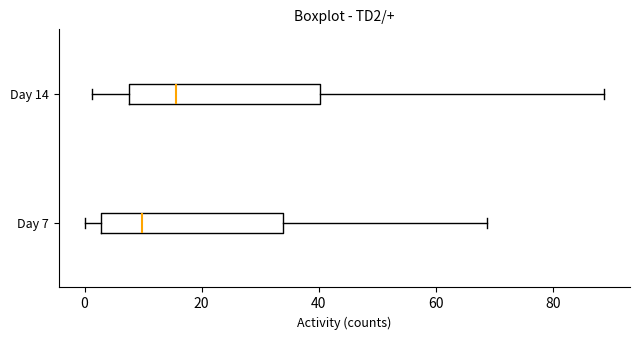

Reading bottom to top, transcribe this box plot: for each box, give where its median line is, the range the box spans, and where its two whiskers end, as read against the x-axis. The values are not printed on the chart, so give them approximately, as read against the axis.

Day 7: median 10, box 2 to 34, whiskers 0 to 68
Day 14: median 16, box 8 to 40, whiskers 2 to 88